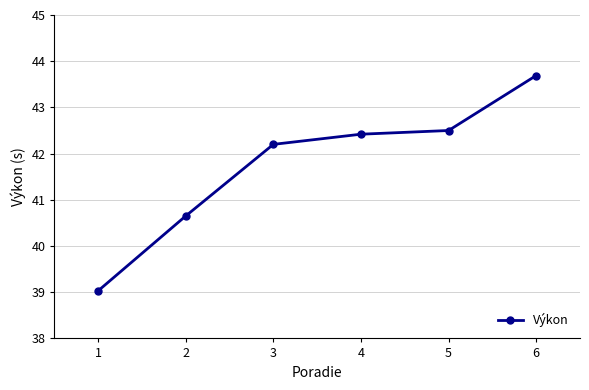

What is the minimum value shown in the chart?

39.0